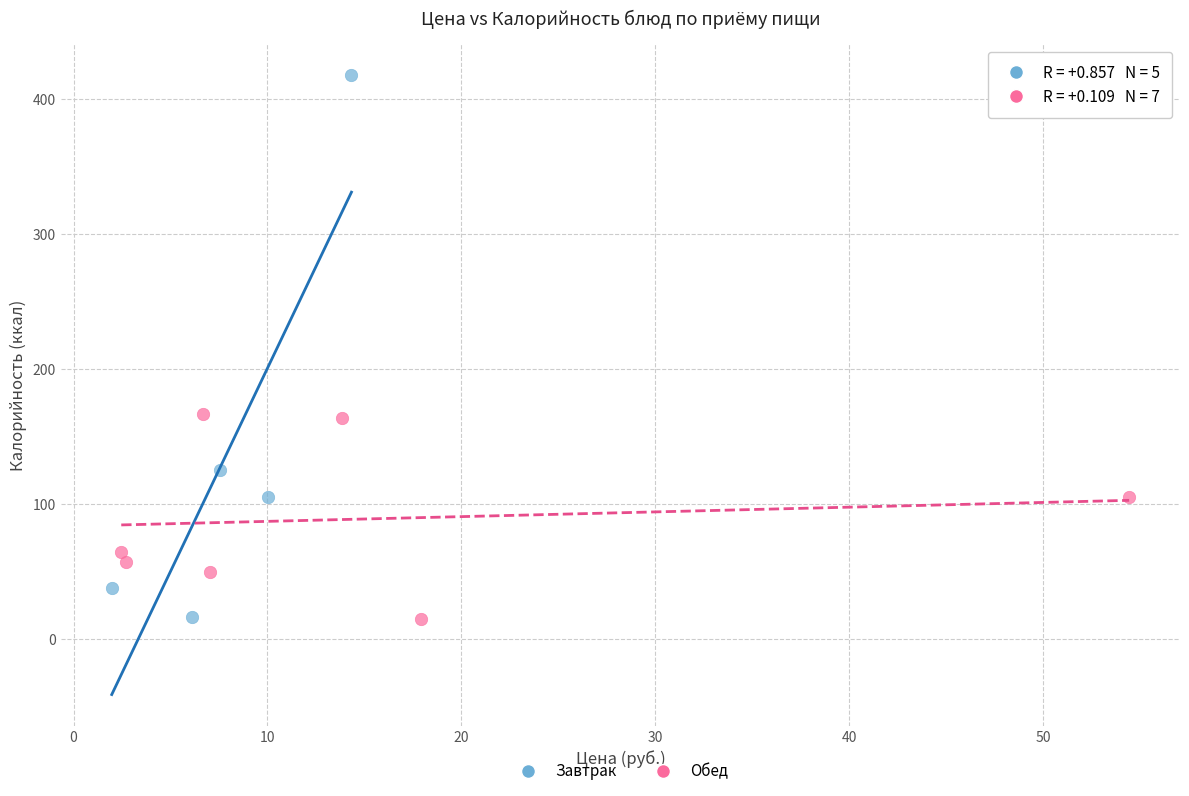

What are all the series names shown in the legend?

Завтрак, Обед